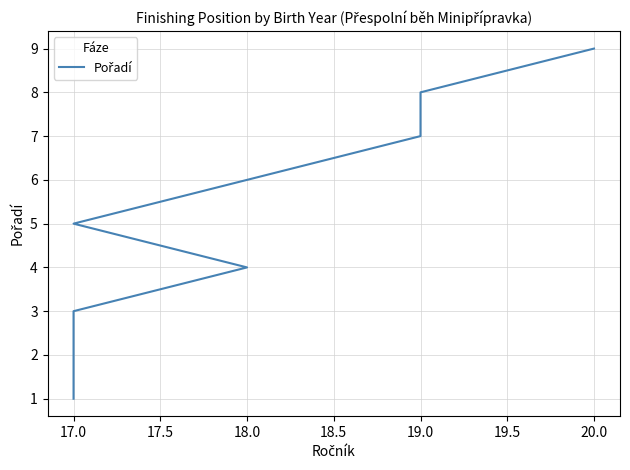

How many lines are shown in the chart?

1